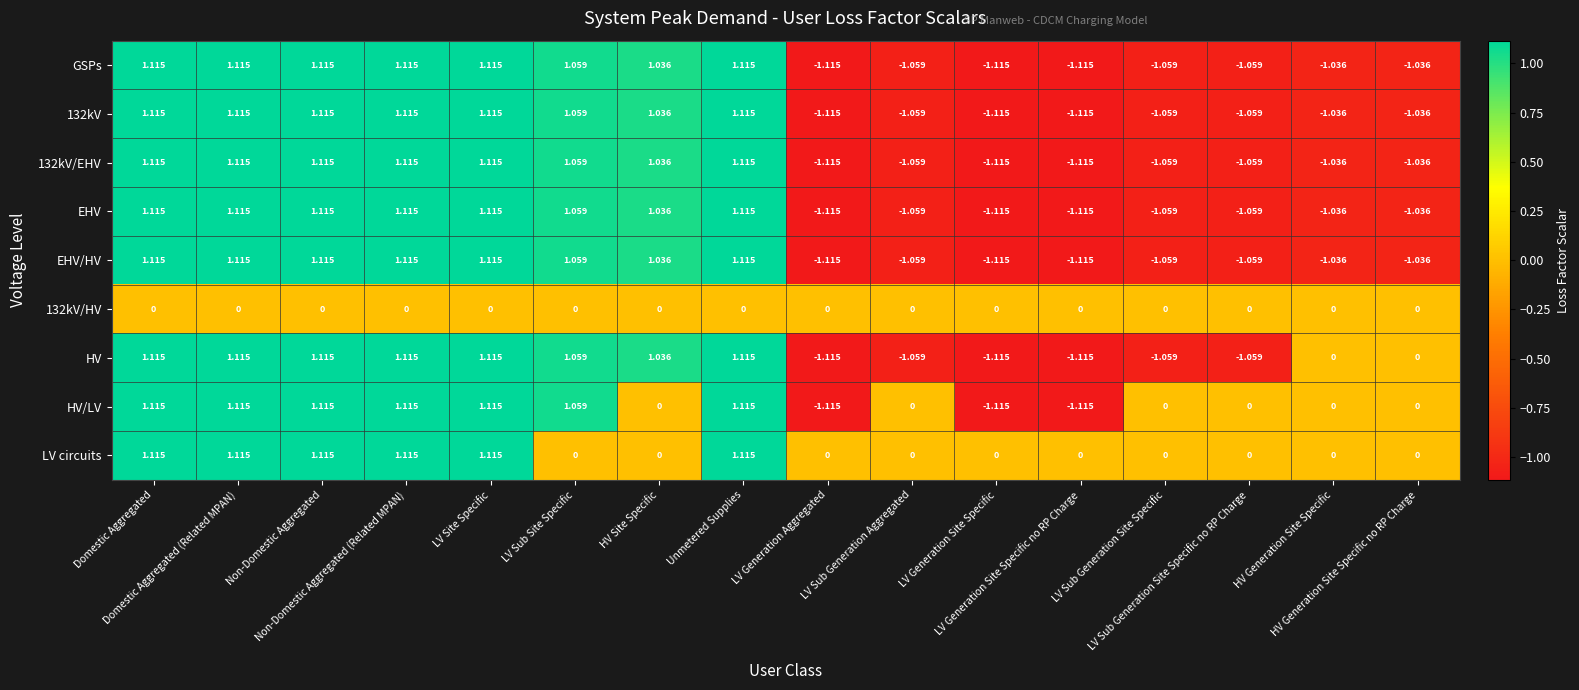

Which series has the largest total across all categories?

LV circuits